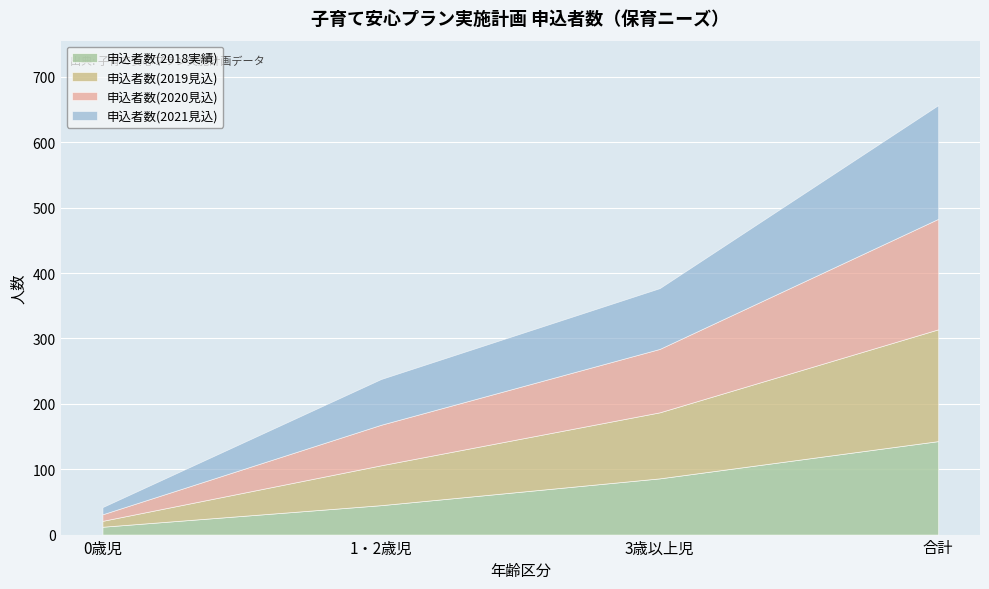

Which label corresponds to the largest value in the chart?

合計